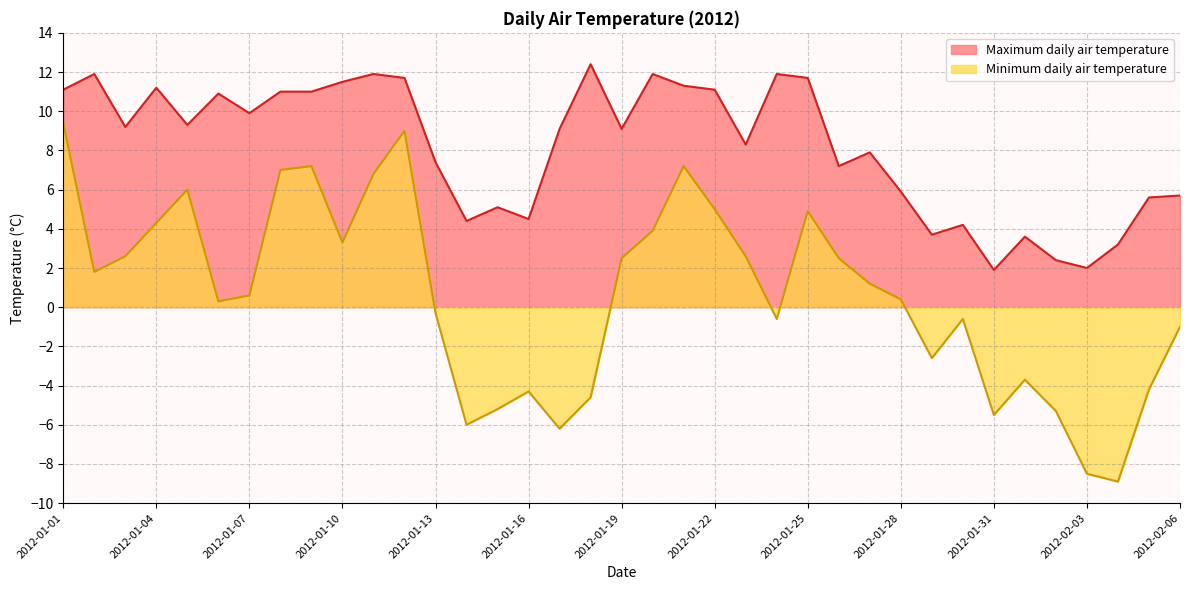

What are all the series names shown in the legend?

Maximum daily air temperature, Minimum daily air temperature